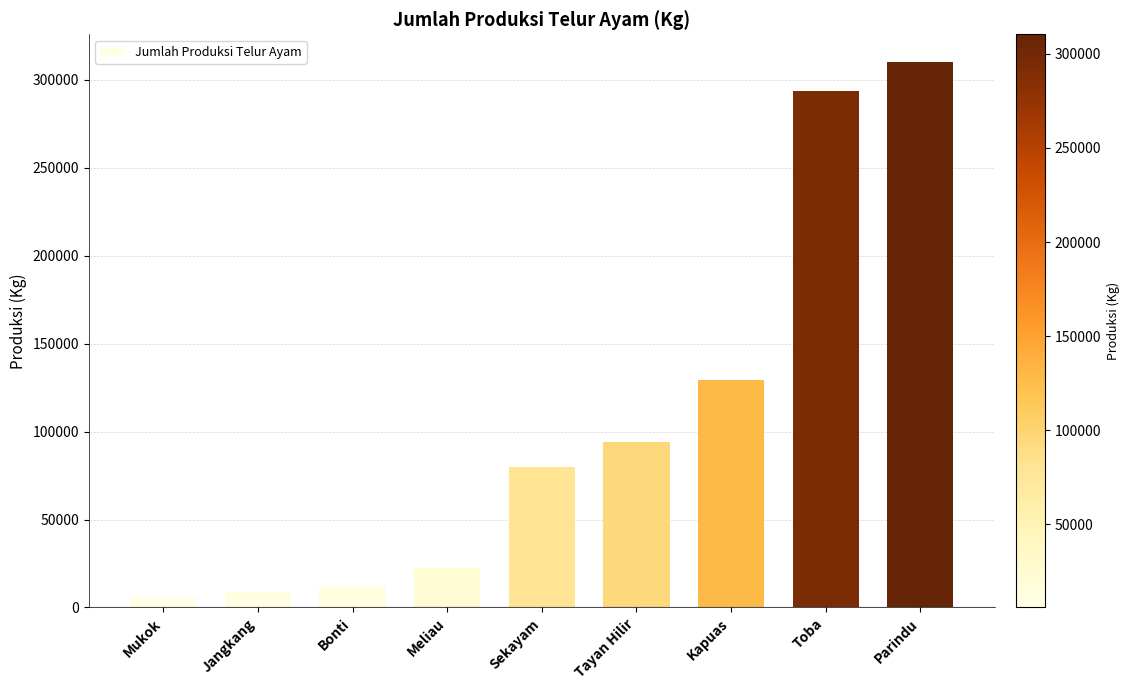

What is the smallest value displayed?

5830